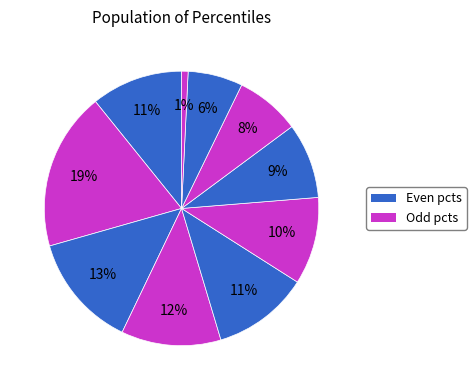

To the nearest percent, what is the average slice percentage?

10%